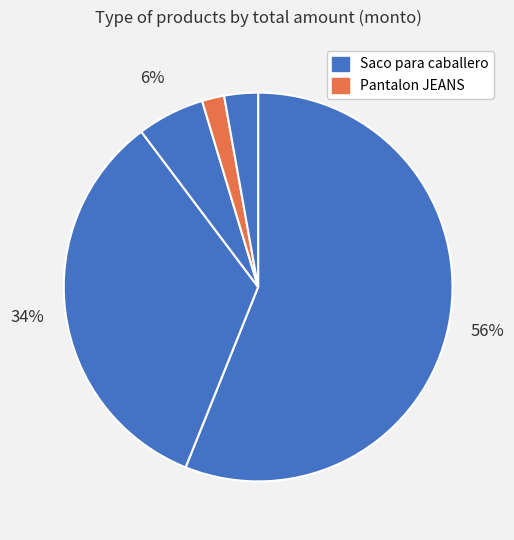

Which slice is the smallest?

Pantalon JEANS